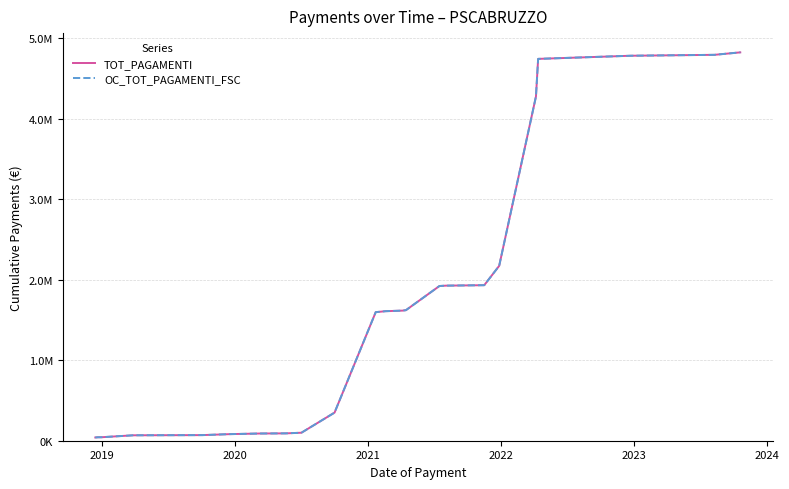

Is this an area chart (filled region under the line)?

No